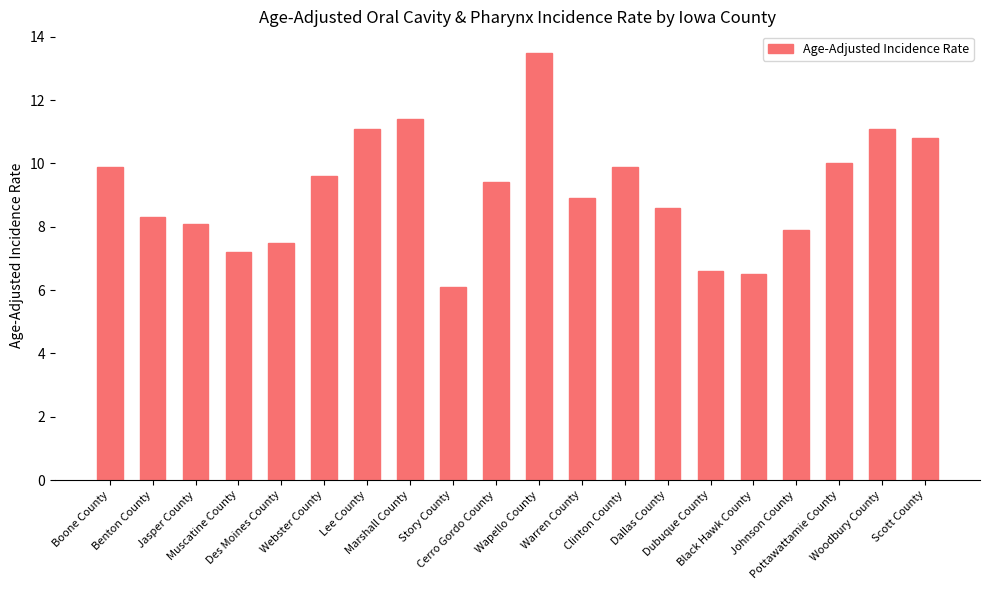

What is the difference between the second highest and second lowest values?

4.9